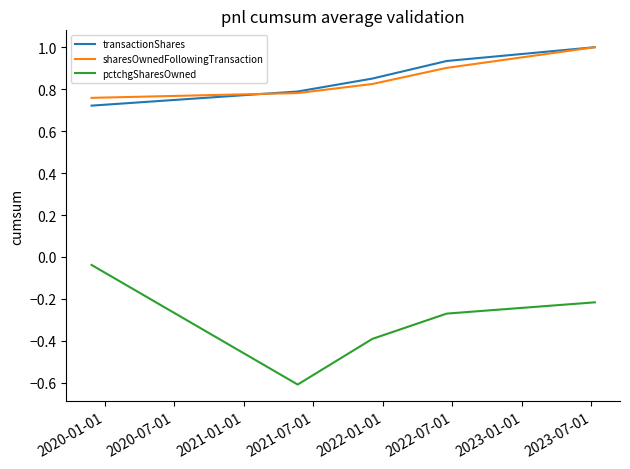

Which series has the widest spread of values?

pctchgSharesOwned